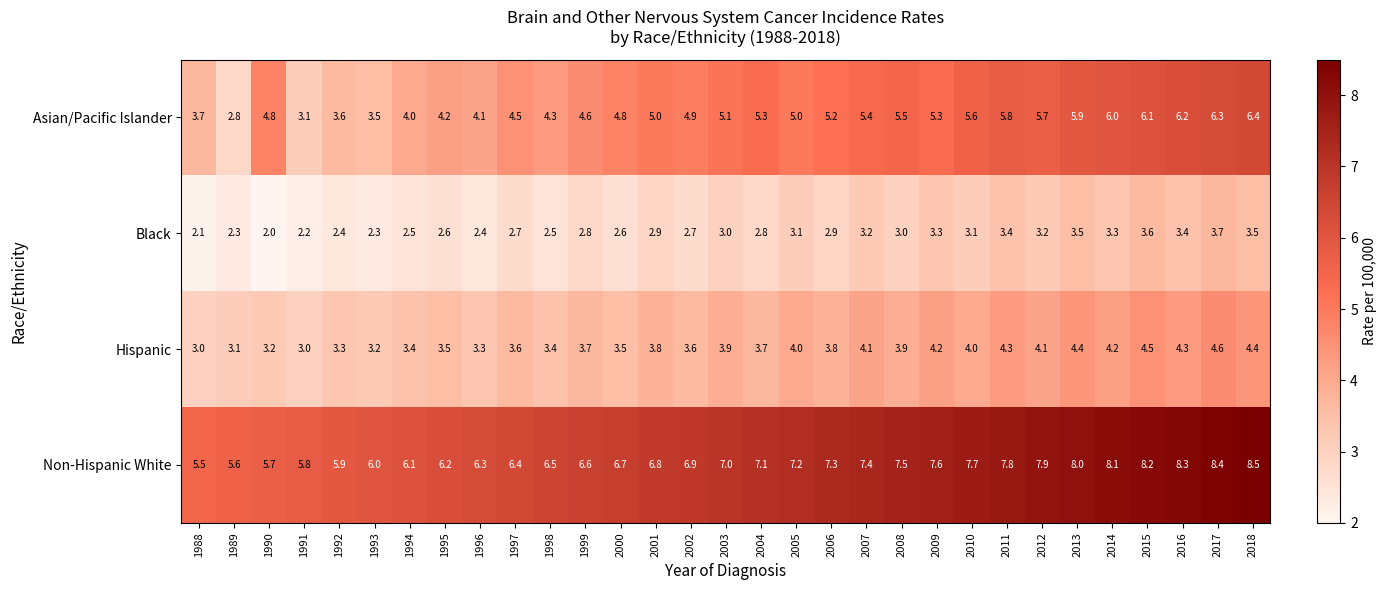

At which category is the sum across all series the highest?

2017